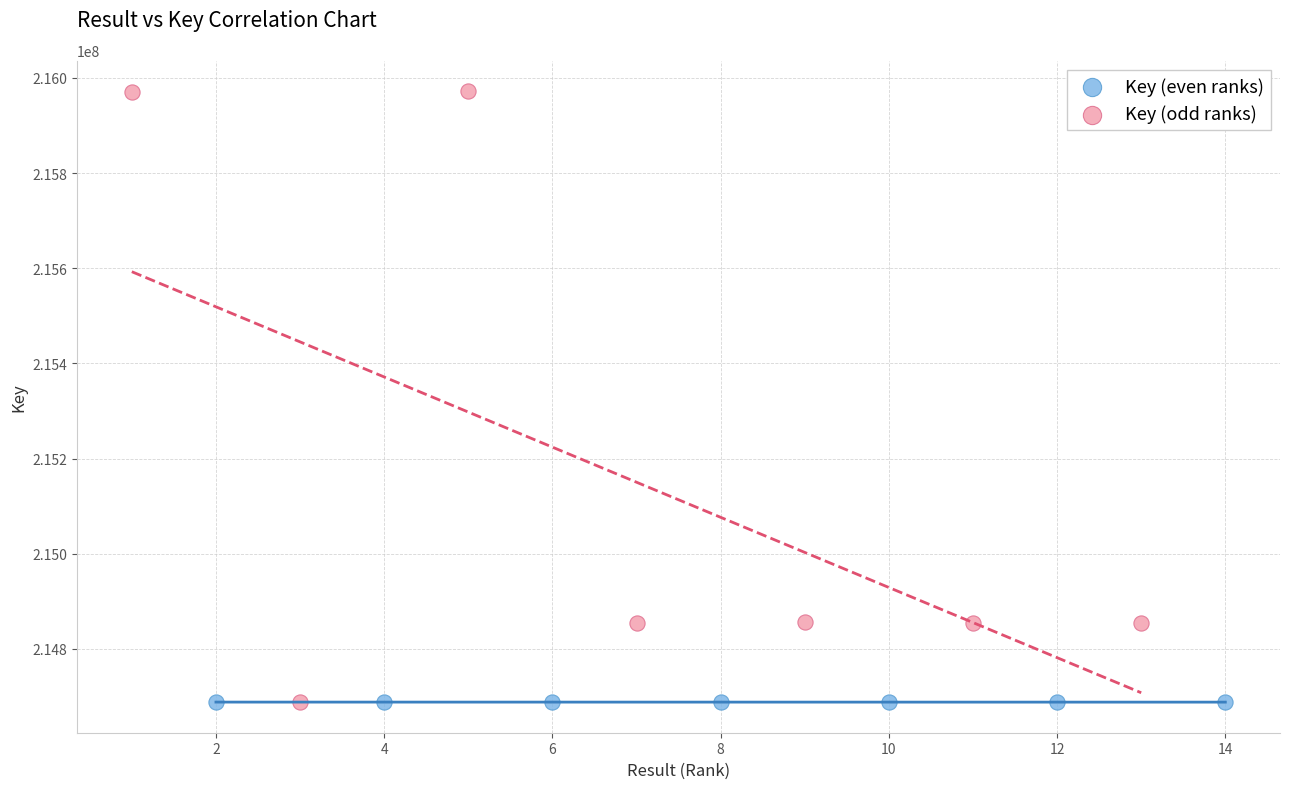

Which series has the widest spread of Y values?

Key (odd ranks)